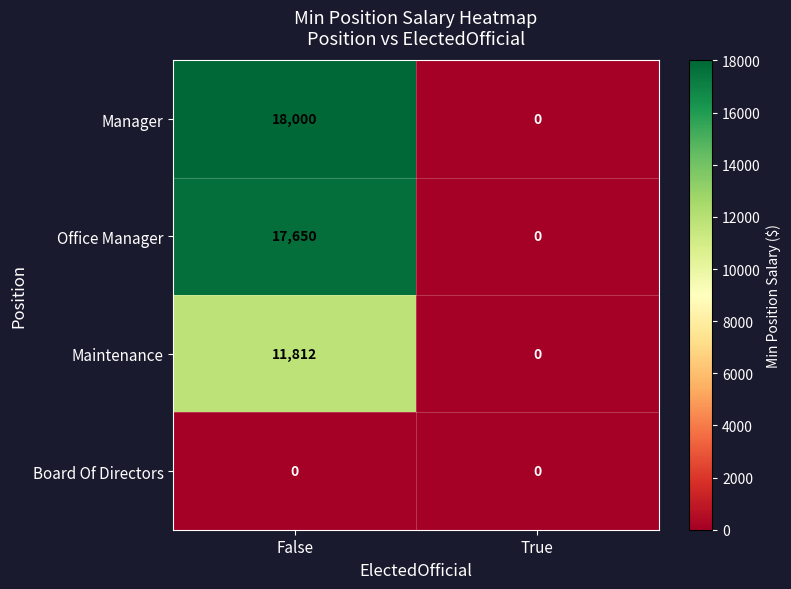

Which category has the highest value across all series?

False